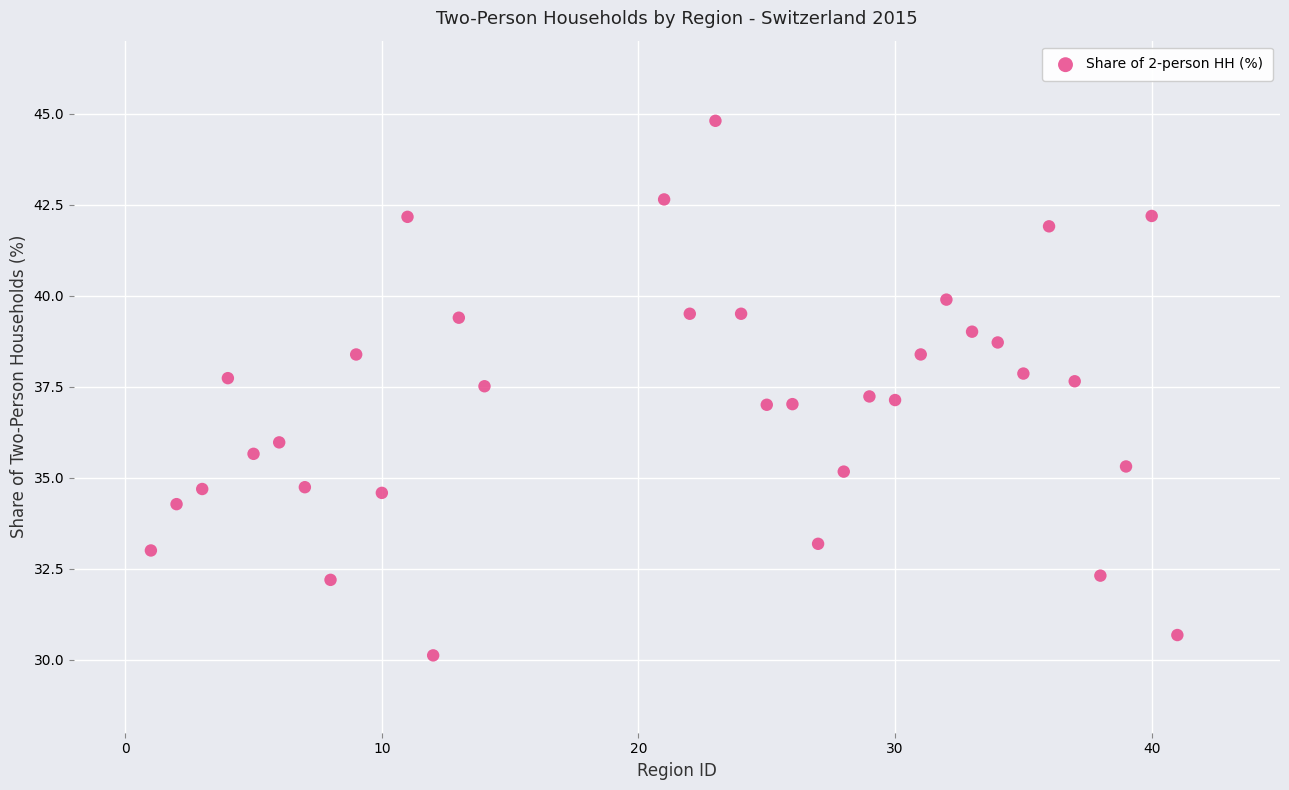

What is the range of X values (max minus min)?

40.0